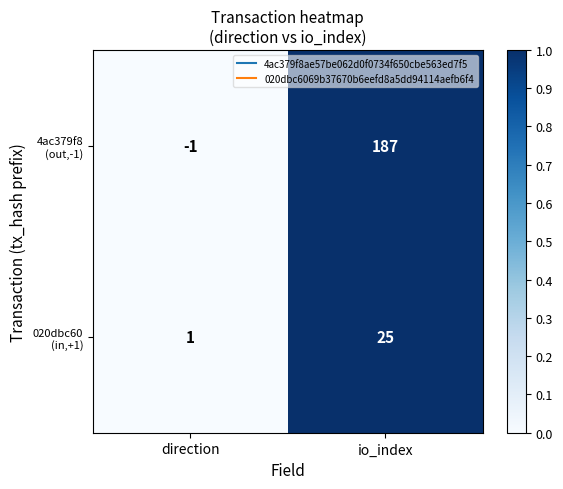

At which category is the sum across all series the highest?

io_index